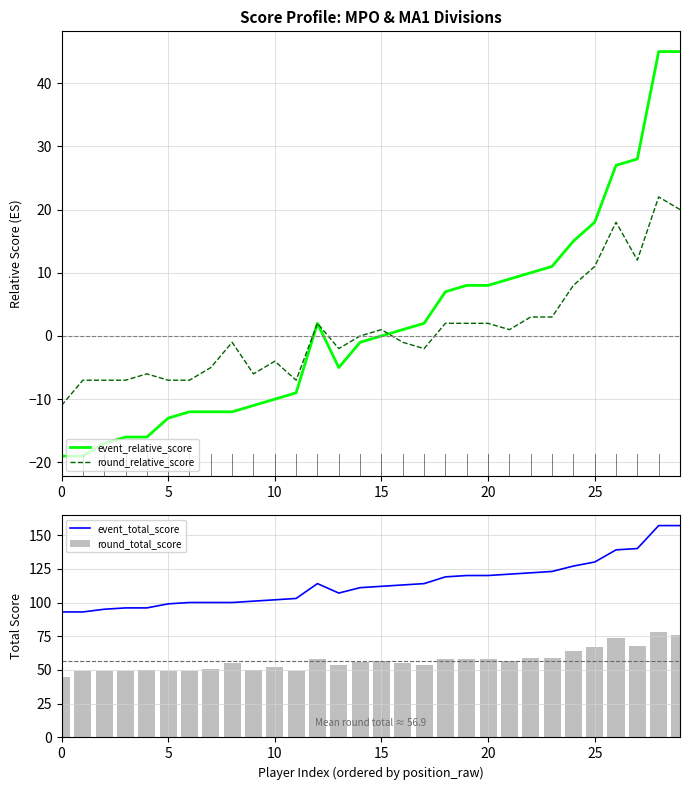

What is the highest value of the round_relative_score series?

22